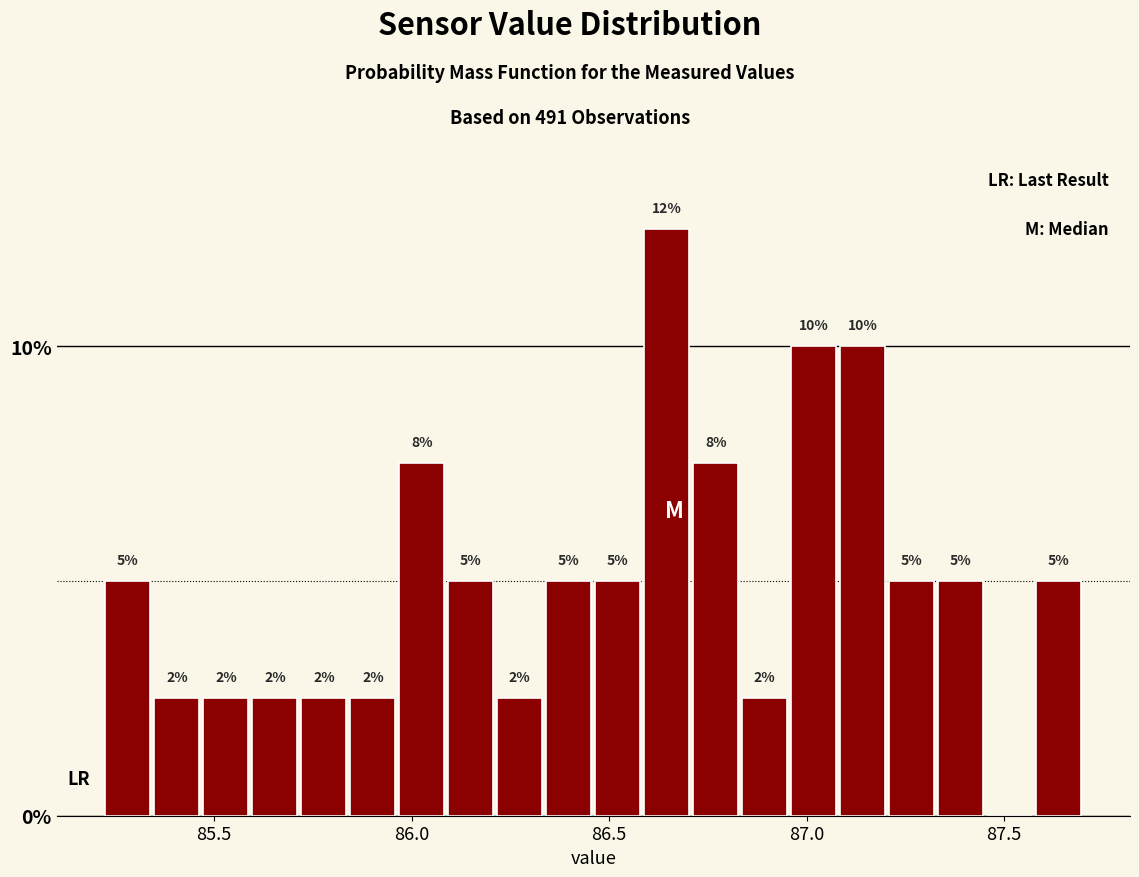

Around what value on the x-axis is the tallest bar? Give the approximate position of its centre, as read against the axis.

86.65